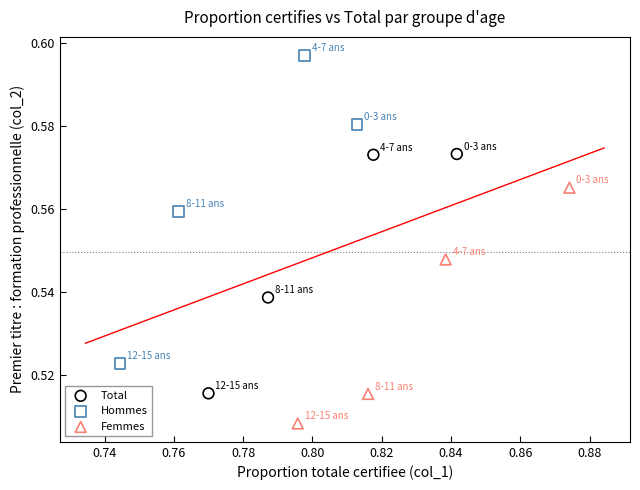

Which series has the largest Y range (max minus min)?

Hommes